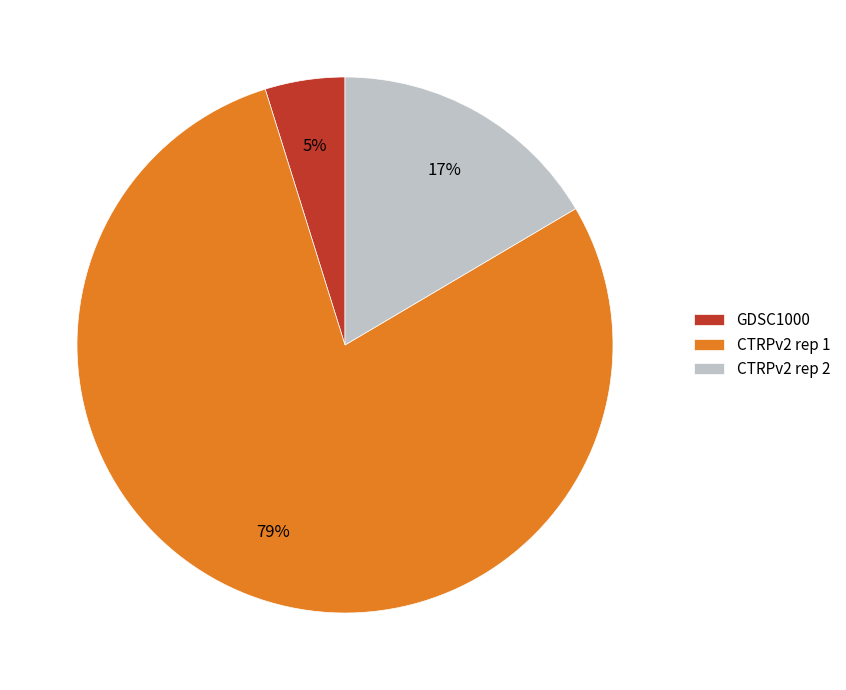

What is the majority slice?

CTRPv2 rep 1